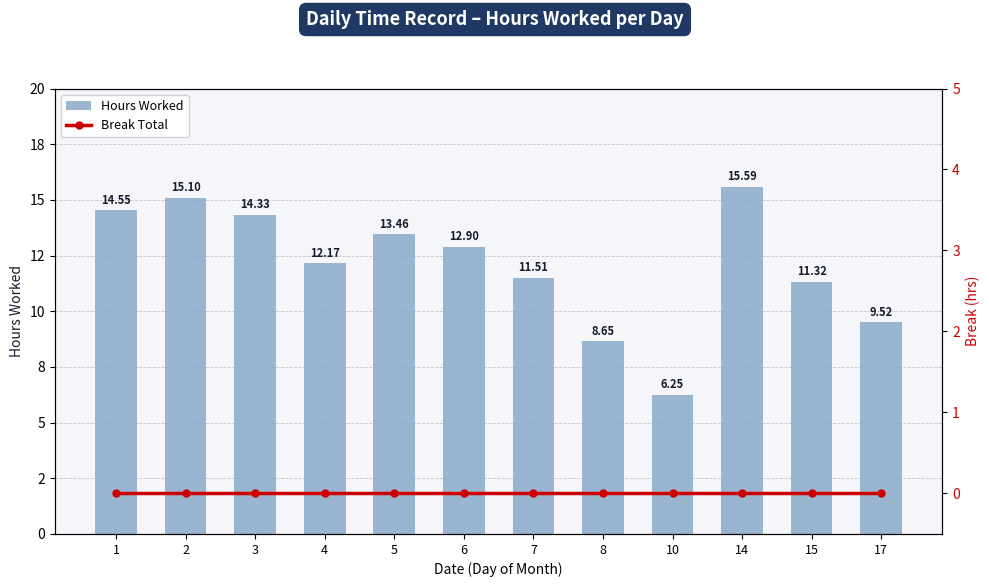

What is the maximum value for Hours Worked?

15.6